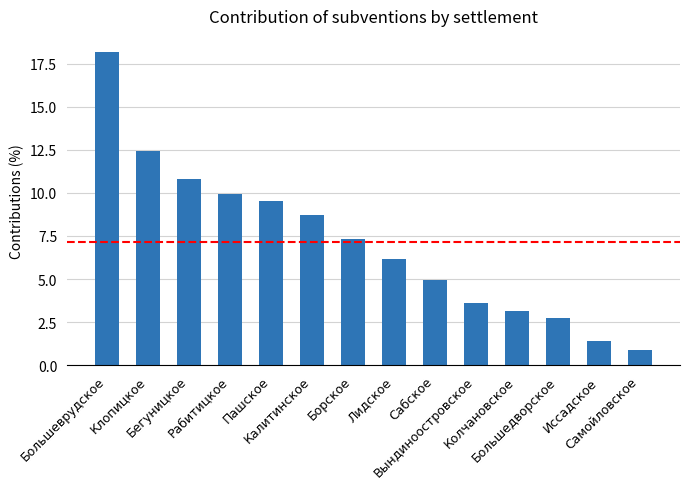

How many data points are above 7?

7